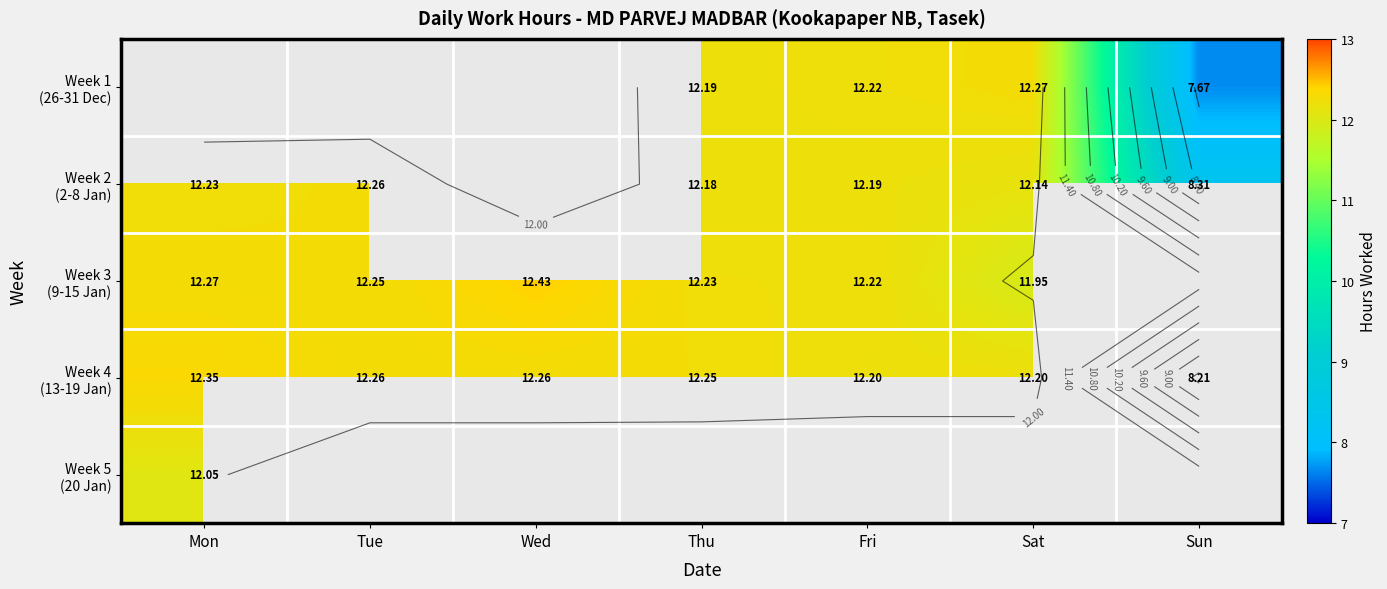

How many values in the Week 2 (2-8 Jan) series exceed 12?

5